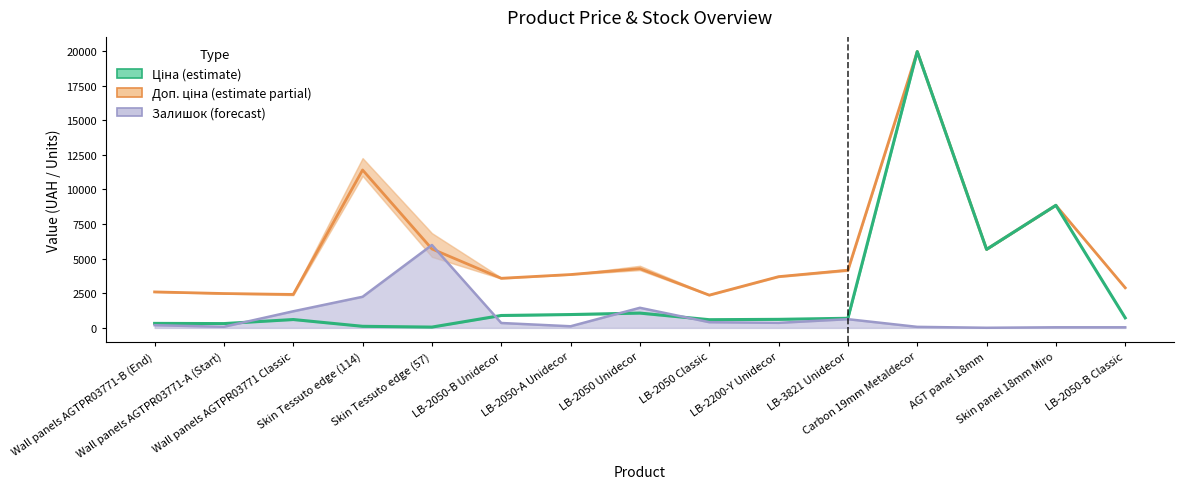

How many times do Залишок (forecast) and Доп. ціна (estimate partial) cross each other?

2